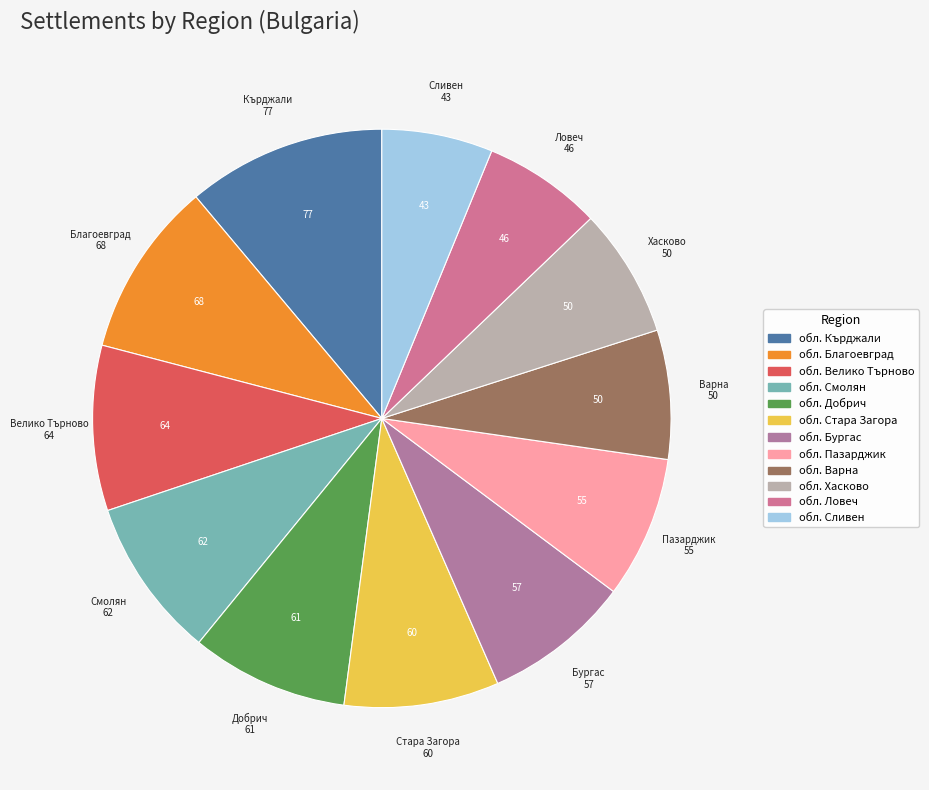

To the nearest percent, what is the average slice percentage?

8%